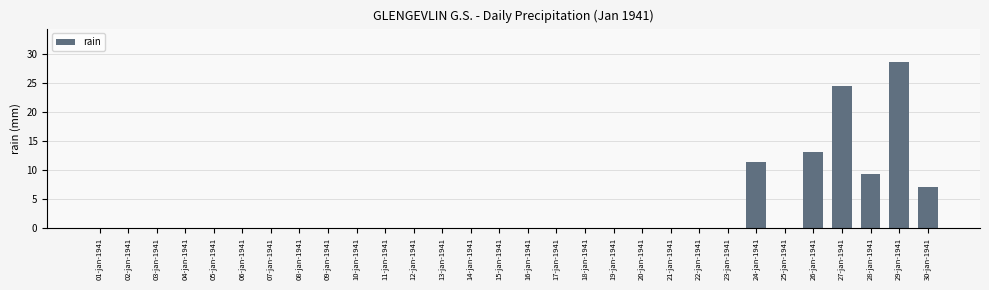

What is the greatest value displayed?

28.7